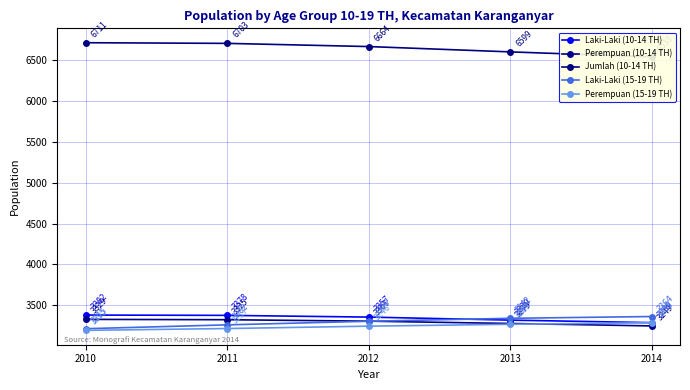

What are all the series names shown in the legend?

Laki-Laki (10-14 TH), Perempuan (10-14 TH), Jumlah (10-14 TH), Laki-Laki (15-19 TH), Perempuan (15-19 TH)